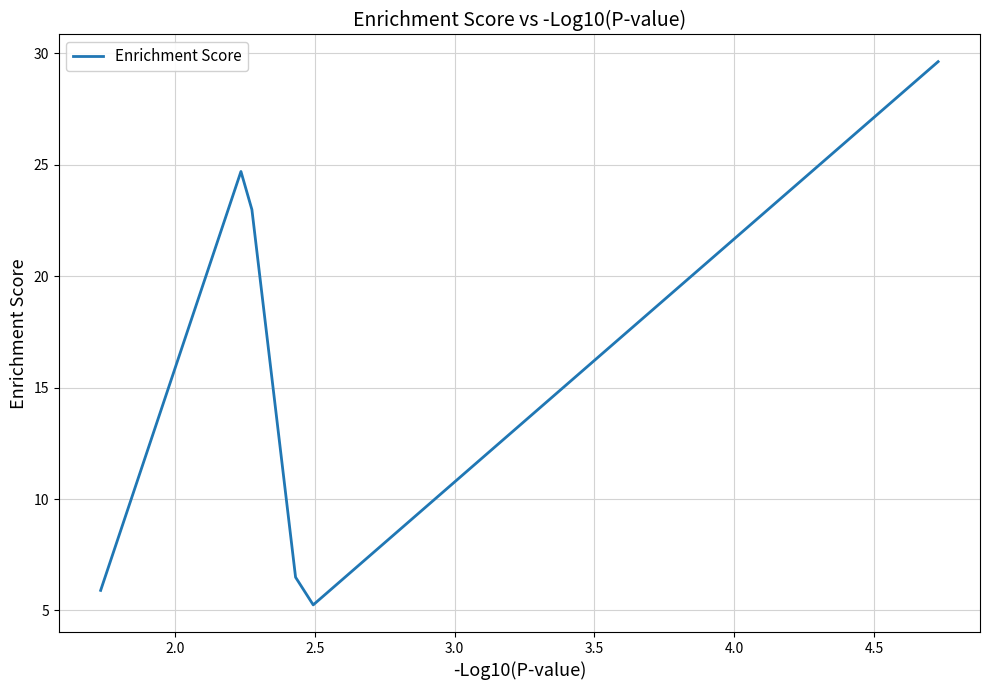

How many interior local peaks (higher than both neighbors) does the data have?

1